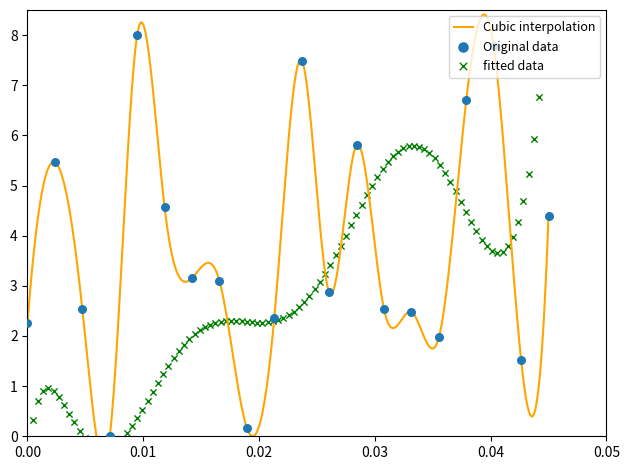

Between 9 and 12, which is larger?

12